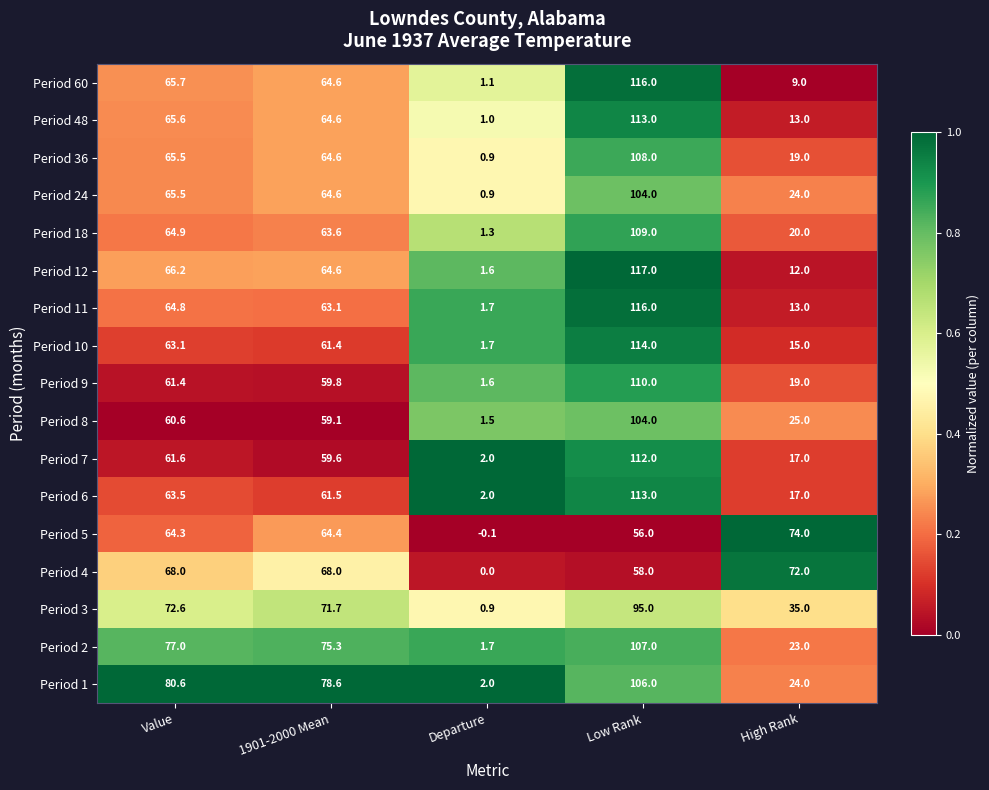

What is the highest value of the Period 4 series?

72.0